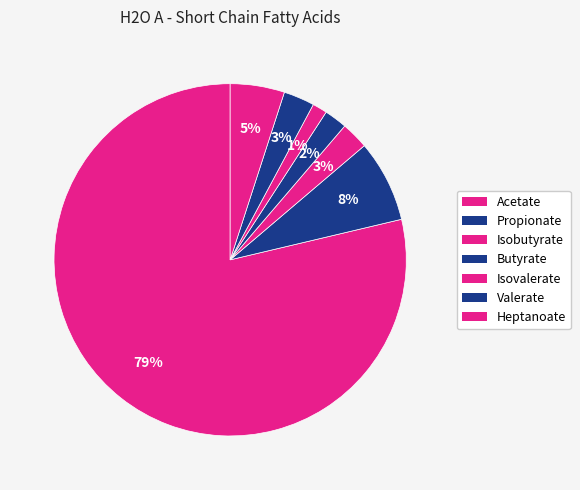

To the nearest percent, what is the difference between the largest and smallest slice percentages?

77%